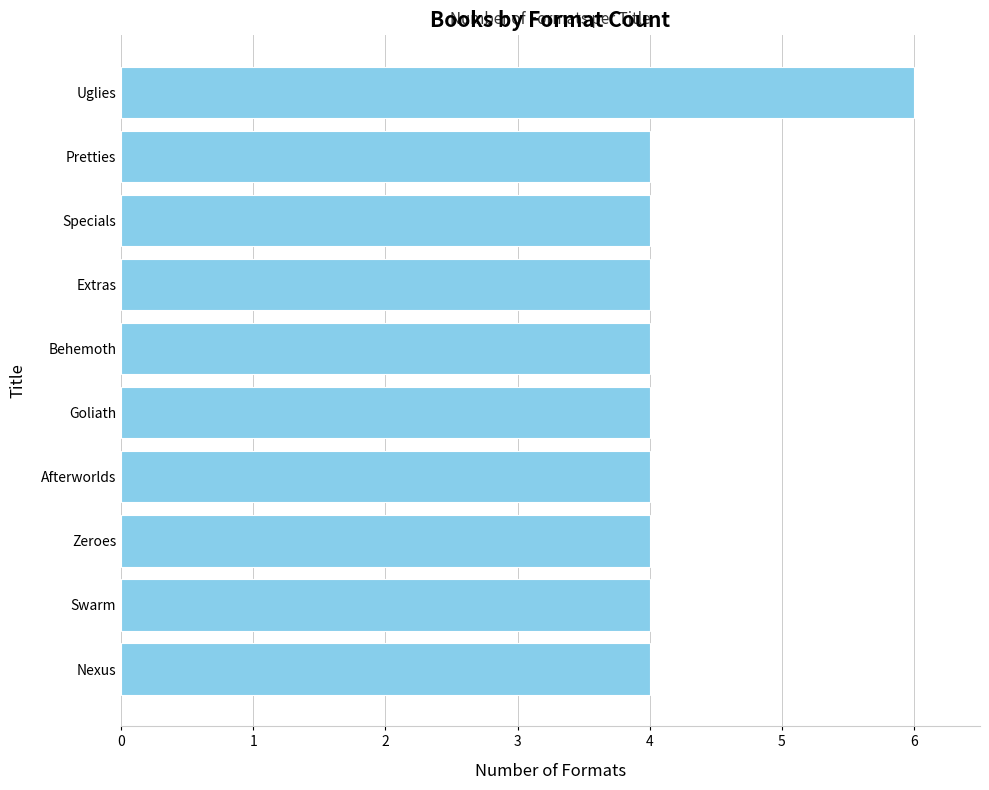

What is the smallest value displayed?

4